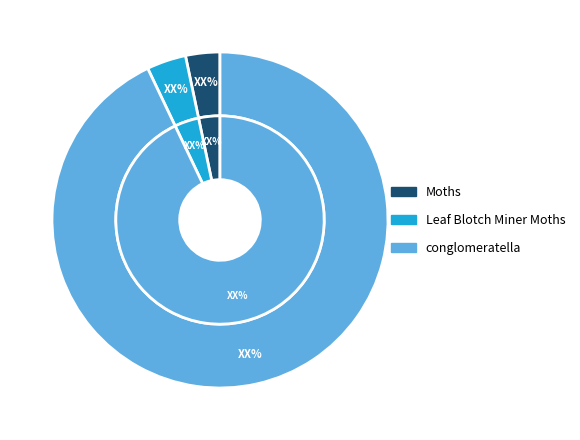

What is the largest slice in the pie chart?

conglomeratella